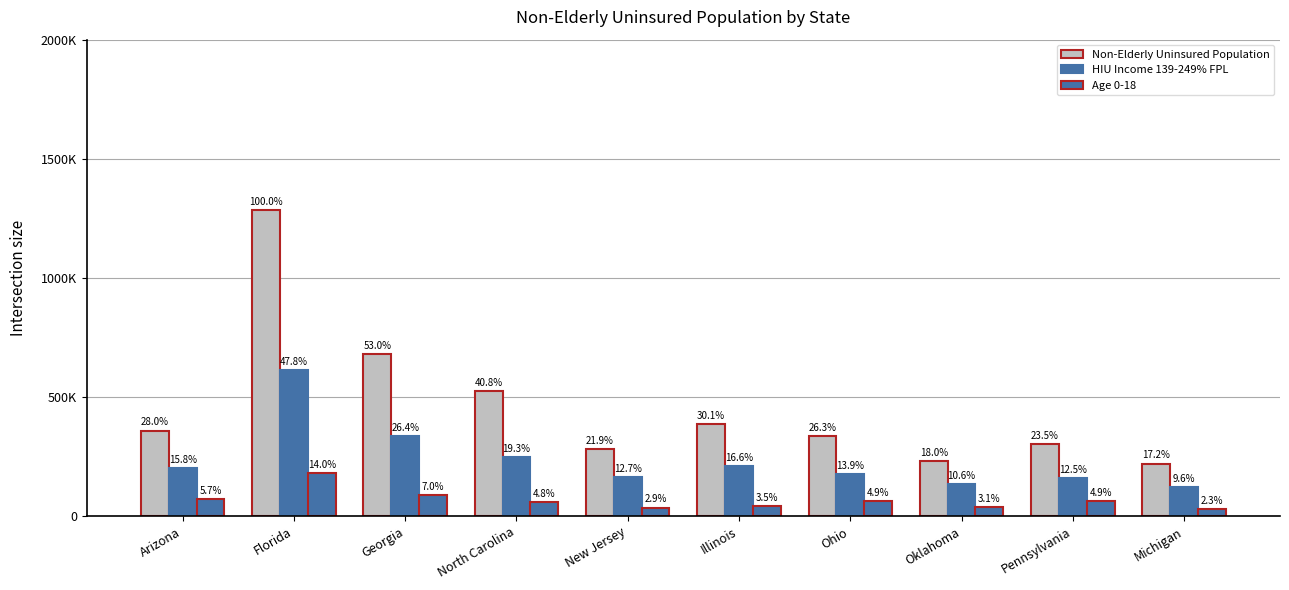

Reading left to right, list all the values displayed in this chart.

Non-Elderly Uninsured Population: 360100	1284700	680700	524100	281500	387300	338500	230900	301400	221500
HIU Income 139-249% FPL: 203400	614400	338600	248200	163200	213000	178200	136800	161100	123800
Age 0-18: 72600	180300	90500	61300	37000	44500	63200	39900	63300	29400